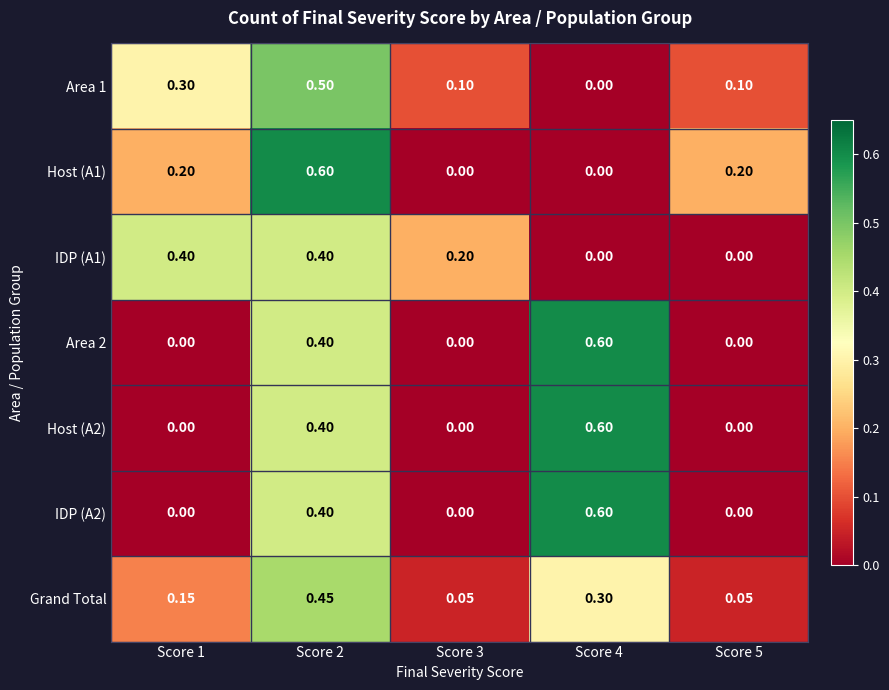

Is the value of Host (A2) at Score 4 greater than the value of Area 2 at Score 5?

Yes